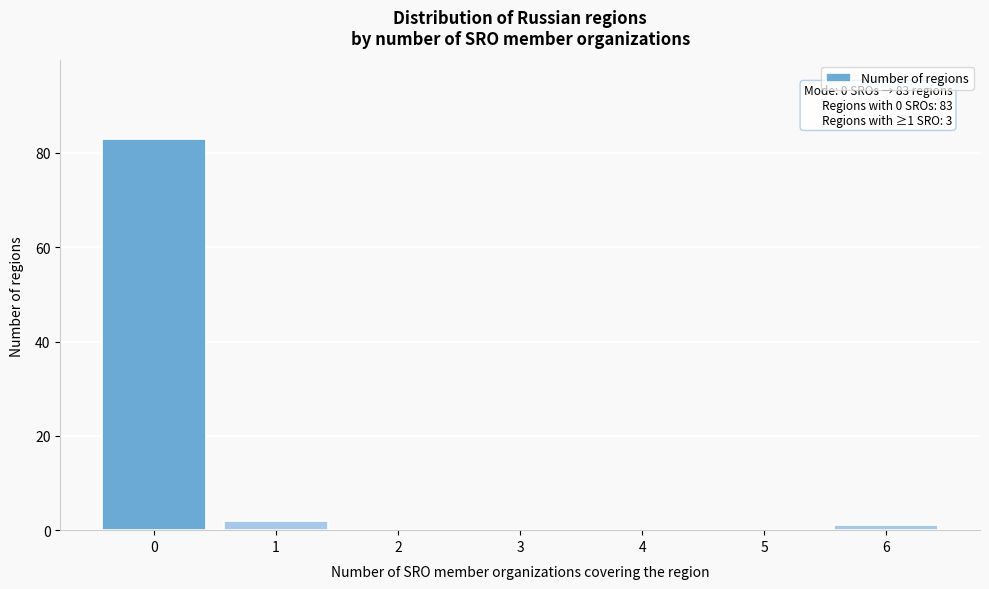

Reading left to right, extract all data points from this chart.

0=83	1=2	2=0	3=0	4=0	5=0	6=1